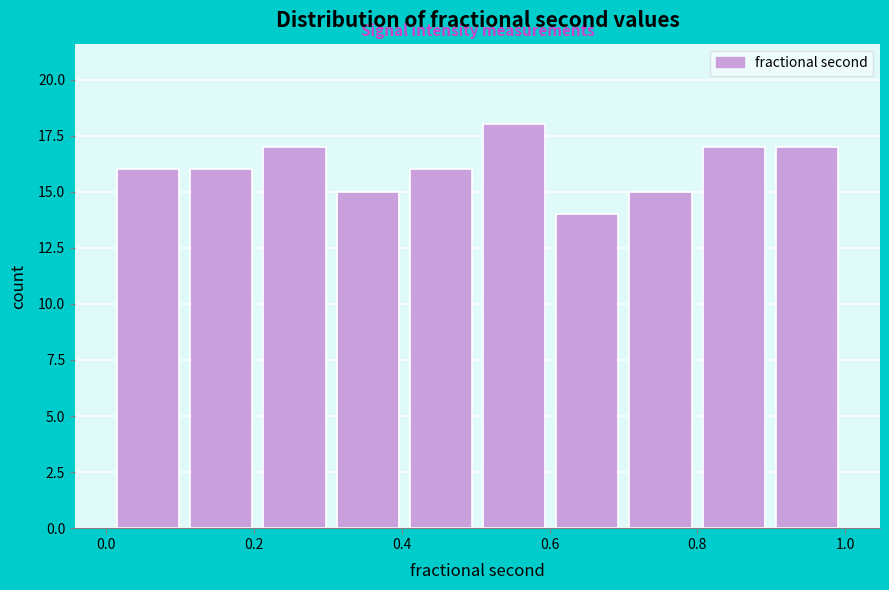

What is the height of the bar covering 0.2 to 0.3 on the x-axis? Neither the bar edges nor the heights are printed on the chart, so give them approximately, as read against the axes.

17